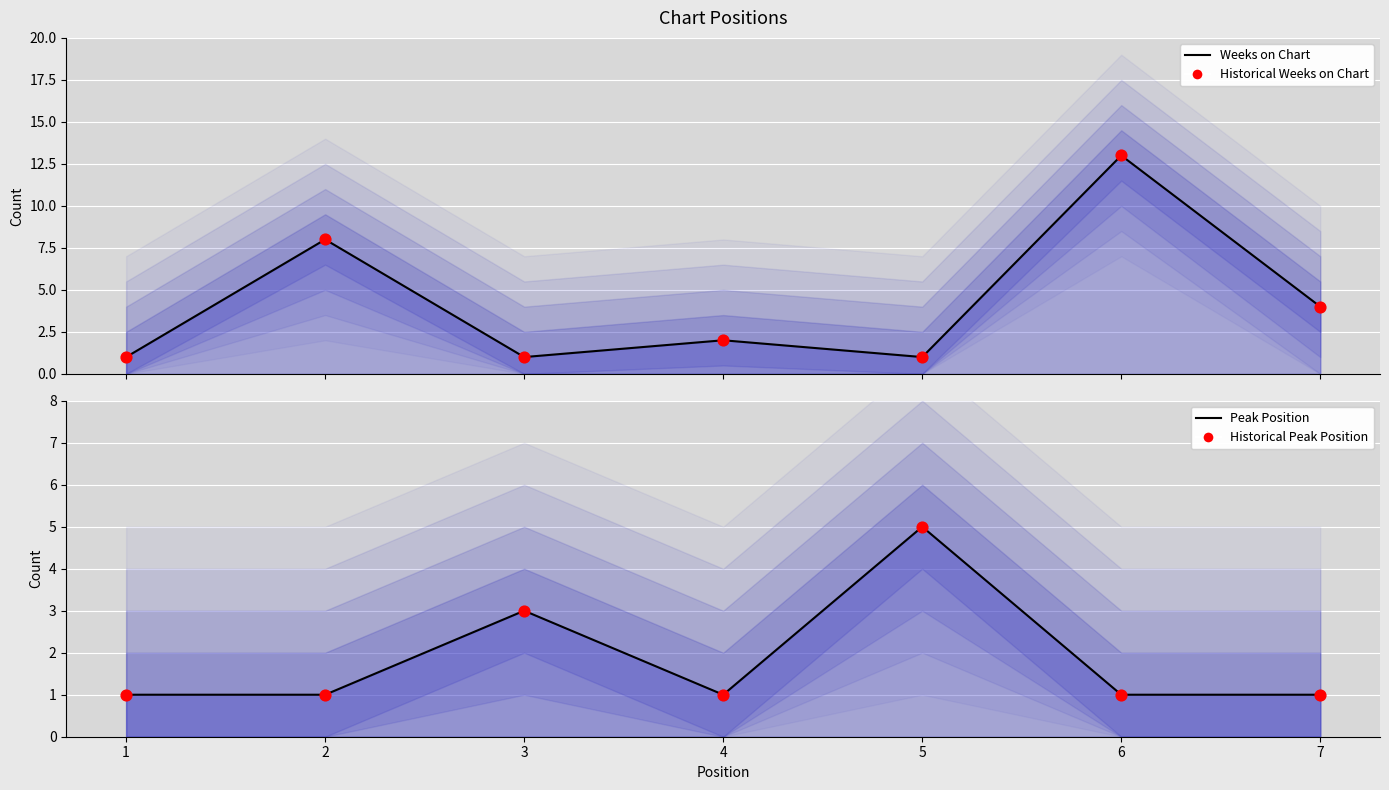

Which series contains the highest Y value?

Weeks on Chart